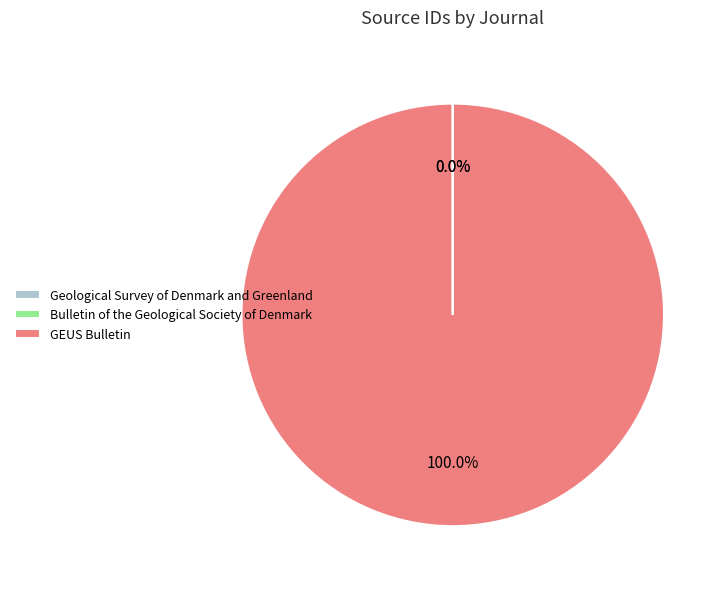

Which category accounts for the majority?

GEUS Bulletin